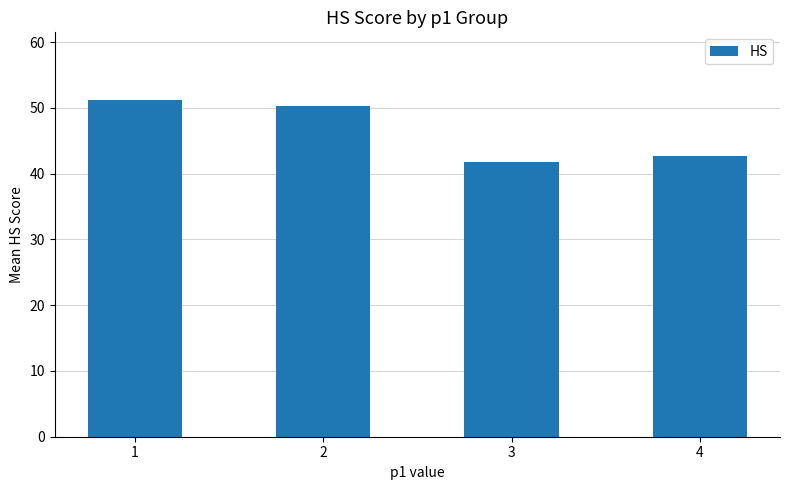

At which label is the value closest to 46?

4